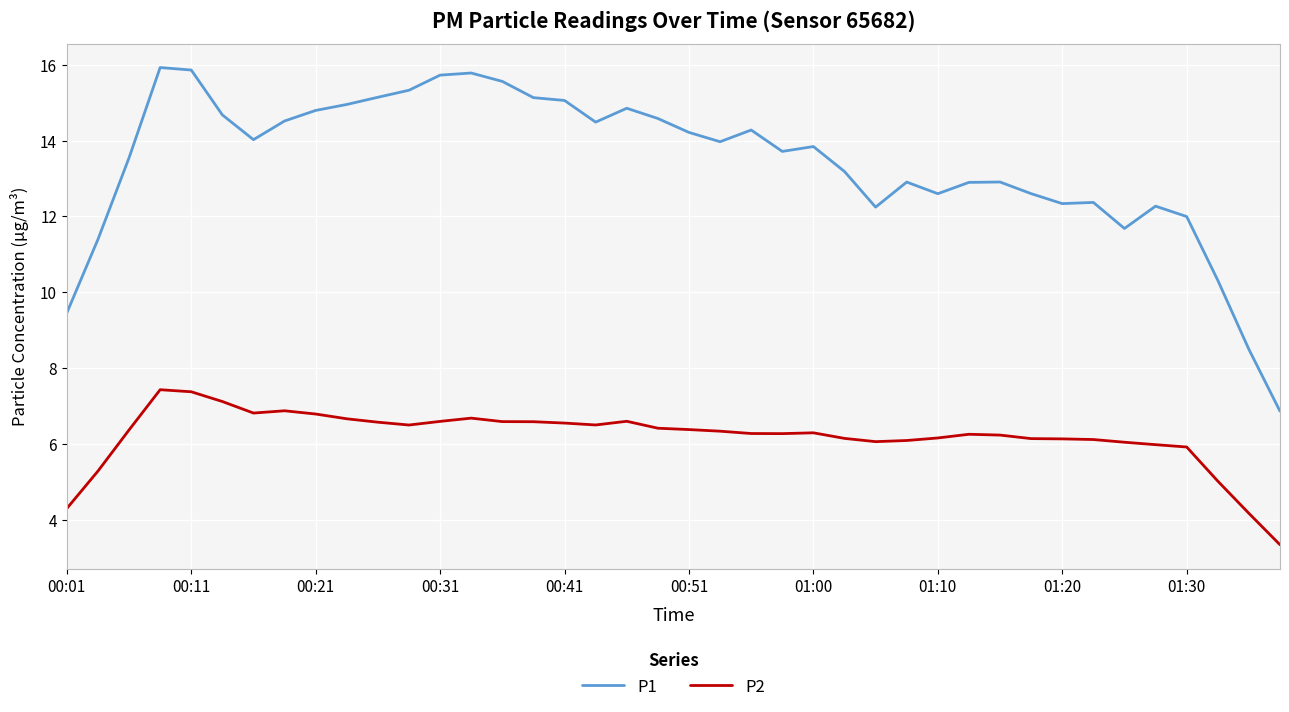

True or false: P2 and P1 cross at least once.

False